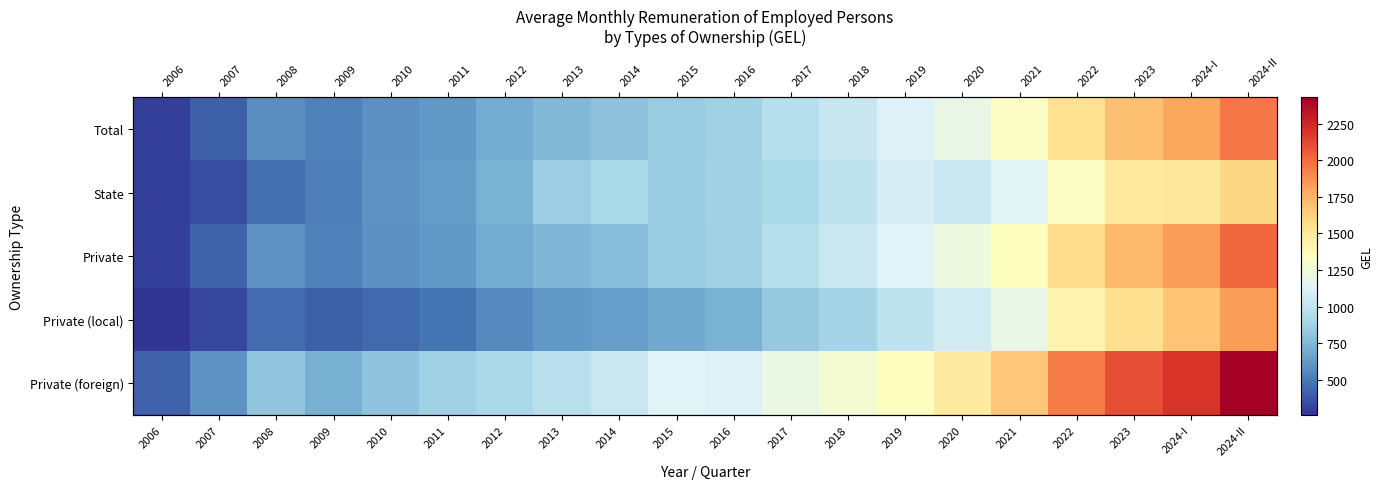

What is the greatest value displayed?

2428.9